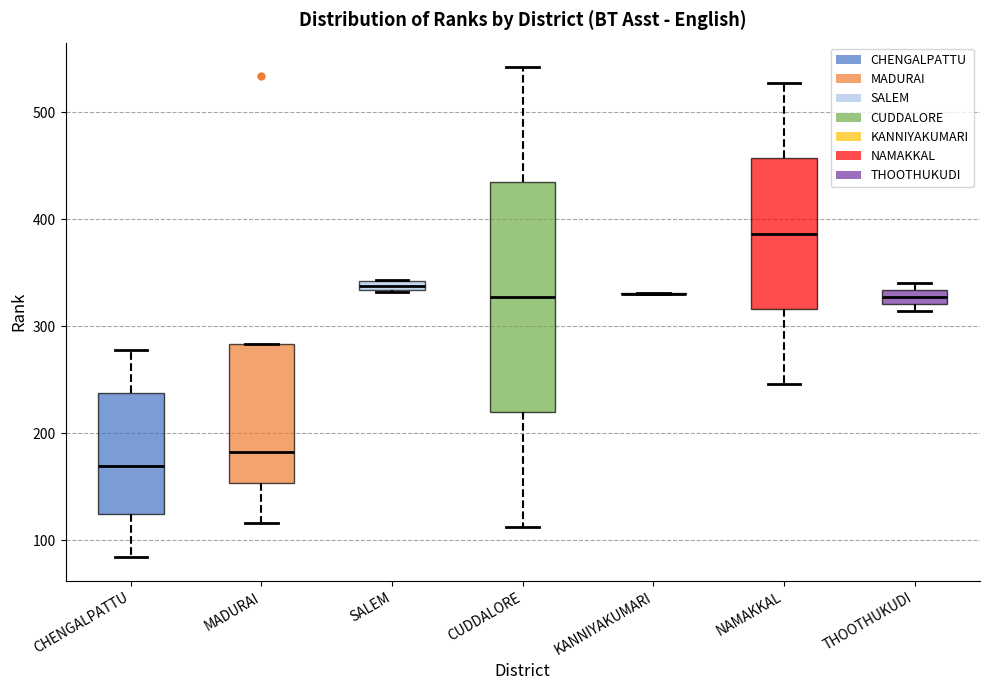

Where is the lower edge of the box for SALEM on the y-axis? The values are not printed on the chart, so give them approximately, as read against the axis.

330